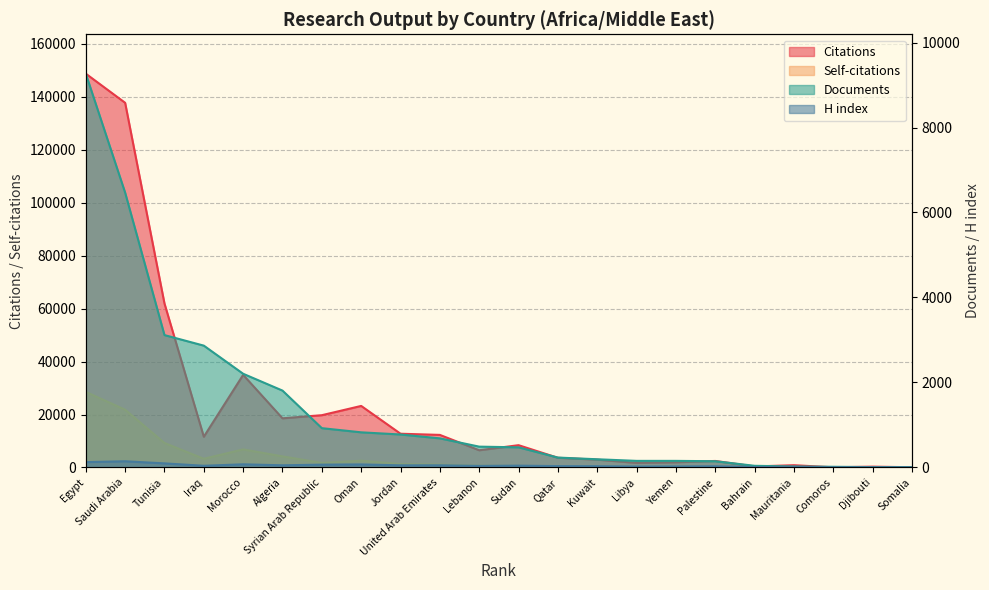

What is the total value across all series at Libya?

1962